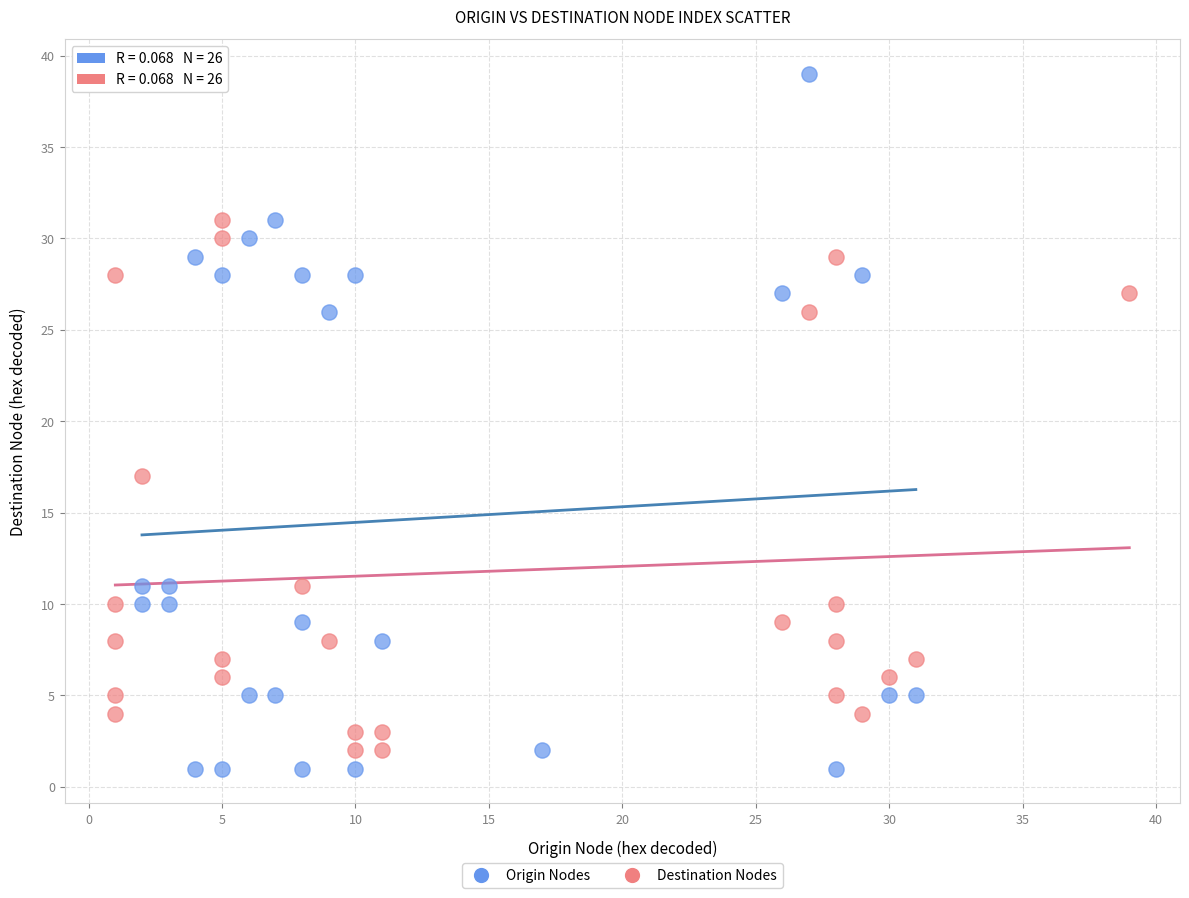

Which series has the largest Y range (max minus min)?

Origin Nodes